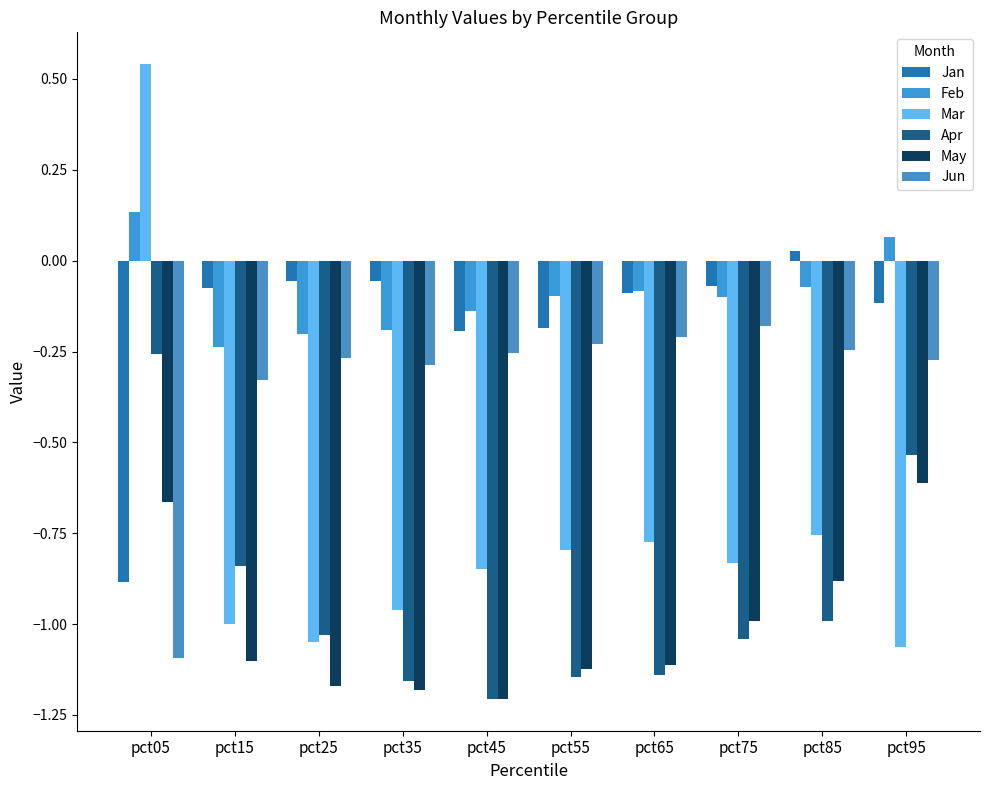

Rank the categories by Feb value from highest to lowest.

pct05, pct95, pct85, pct65, pct55, pct75, pct45, pct35, pct25, pct15